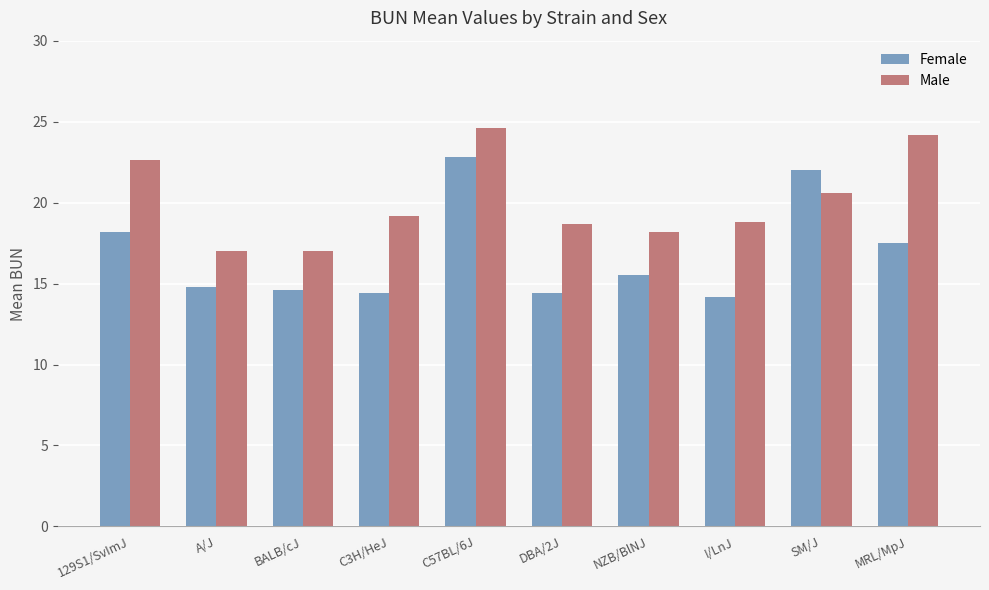

At how many categories does at least one series exceed 23?

2